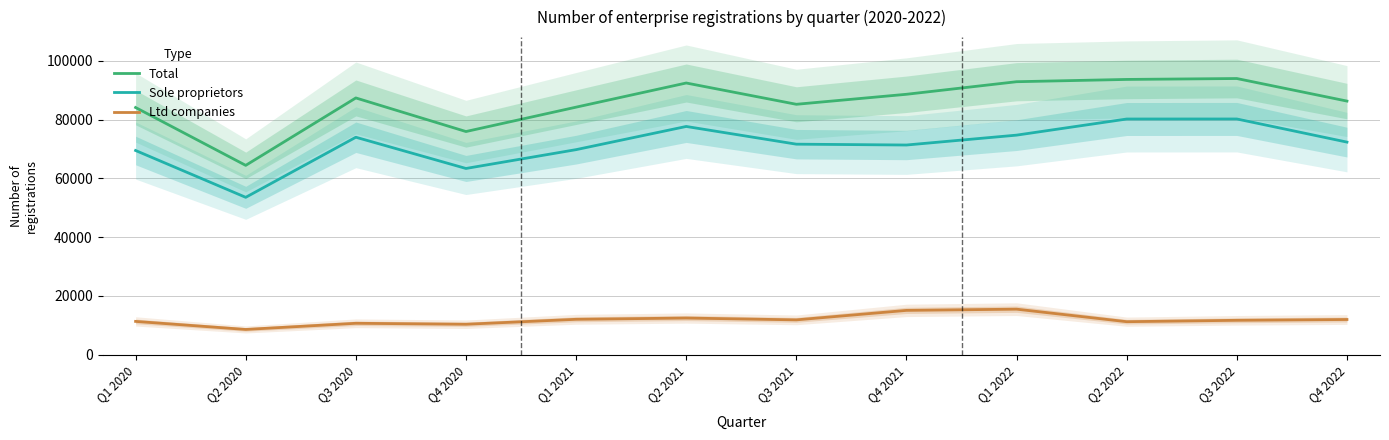

How many values in the Total series exceed 87360?

5